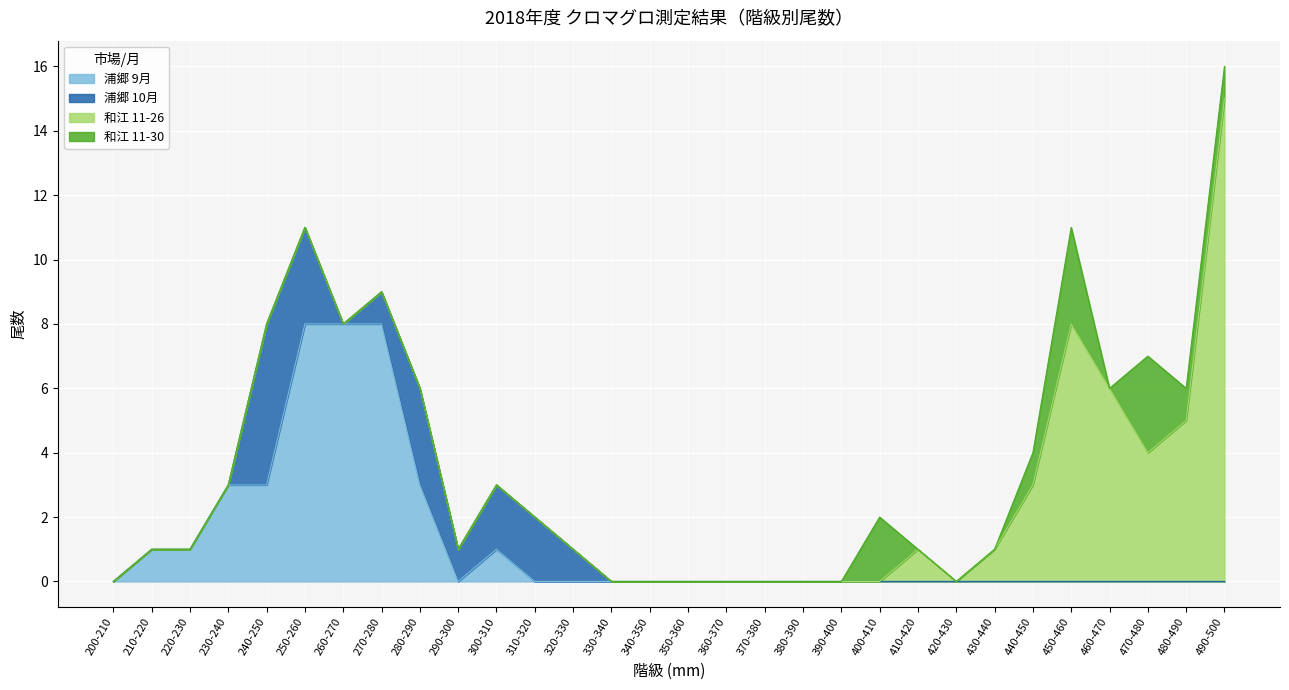

Does the chart display data point markers on the line(s)?

No